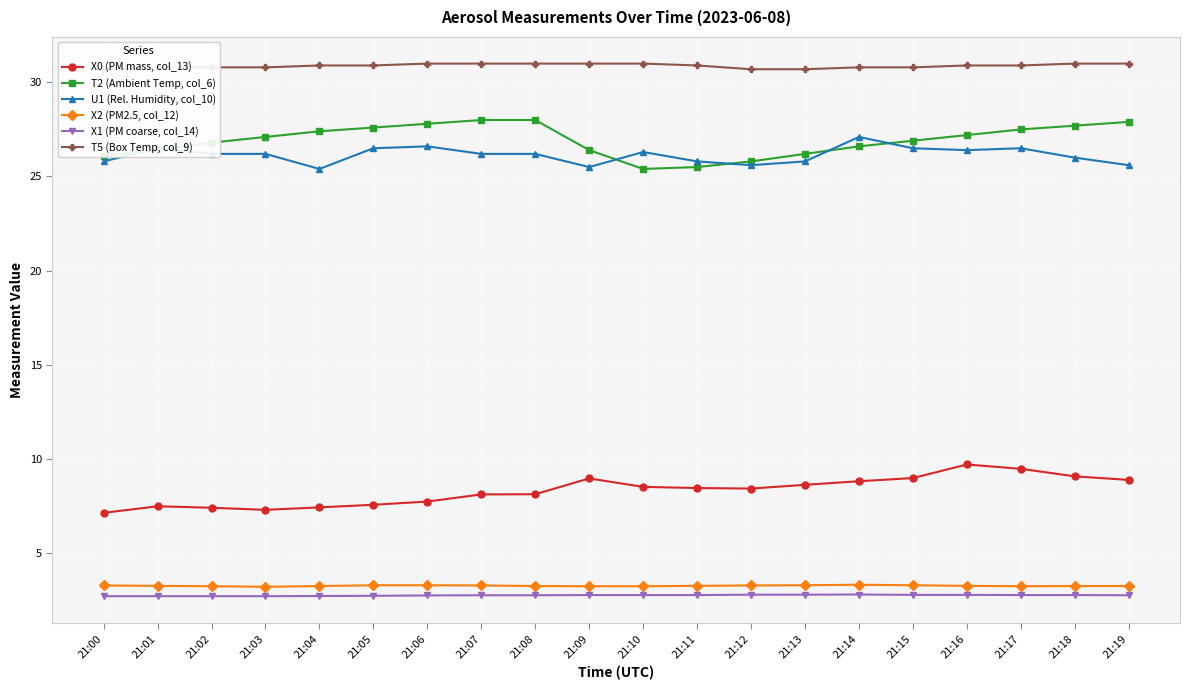

What is the lowest value of the U1 (Rel. Humidity, col_10) series?

25.4